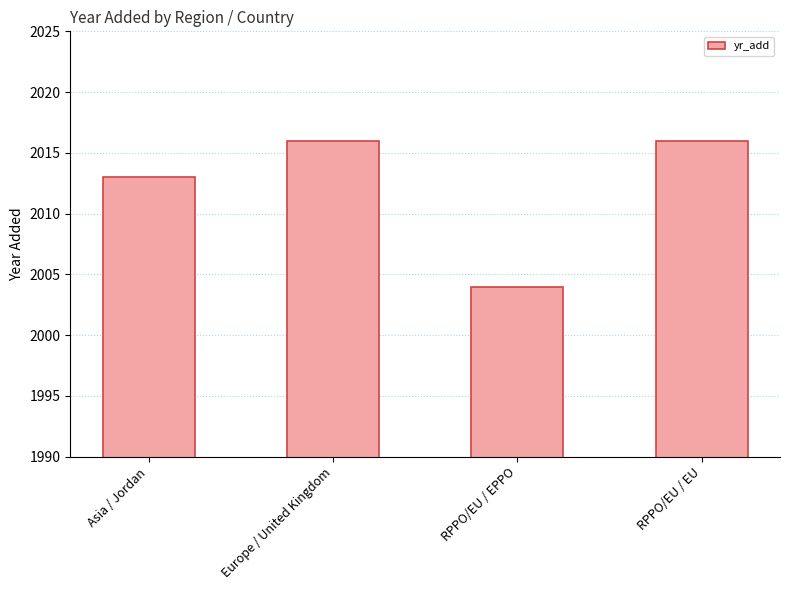

What is the value of the 3rd bar from the left?

2004